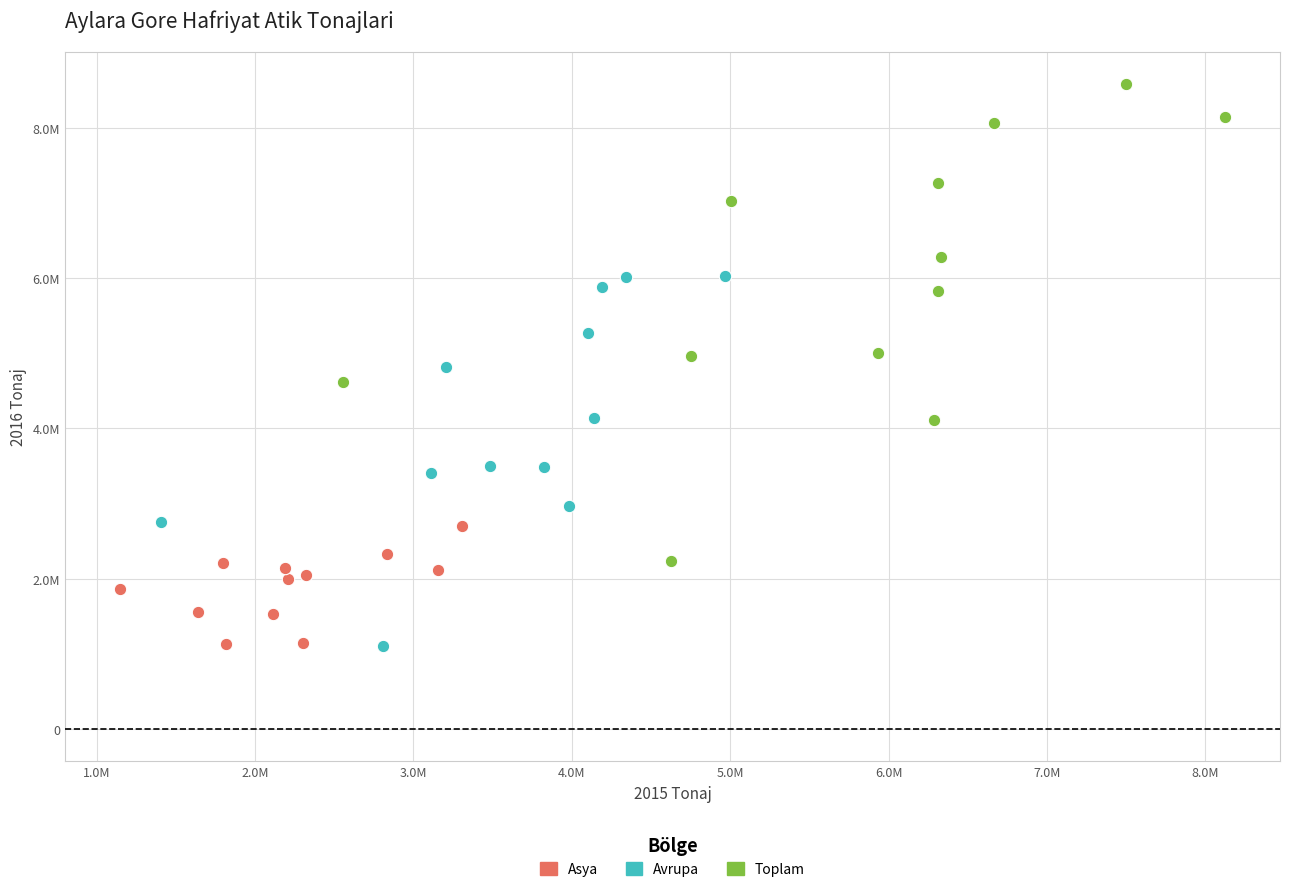

What are all the series names shown in the legend?

Asya, Avrupa, Toplam